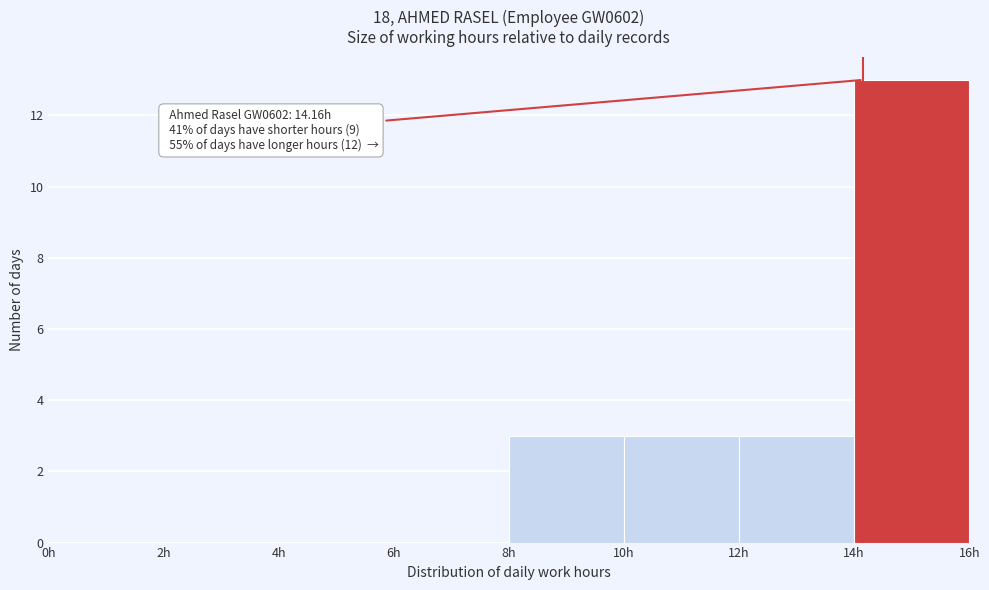

Over which range of the x-axis is the bar tallest?

14 to 16